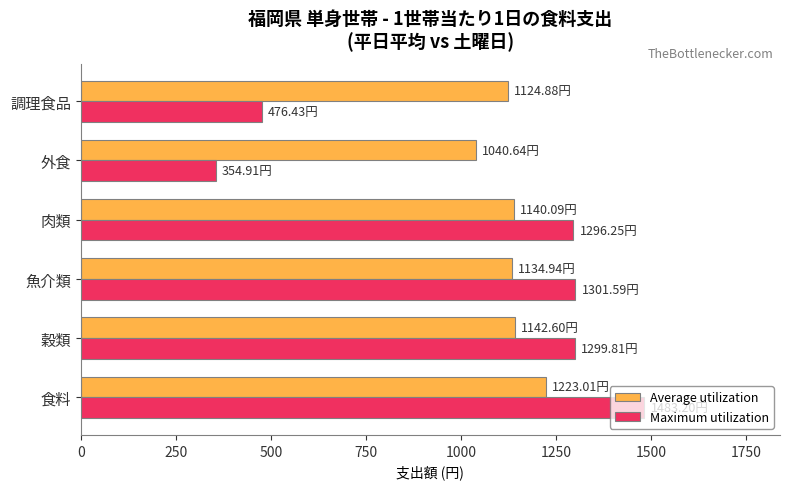

Which series changed the most between 魚介類 and 調理食品?

Maximum utilization